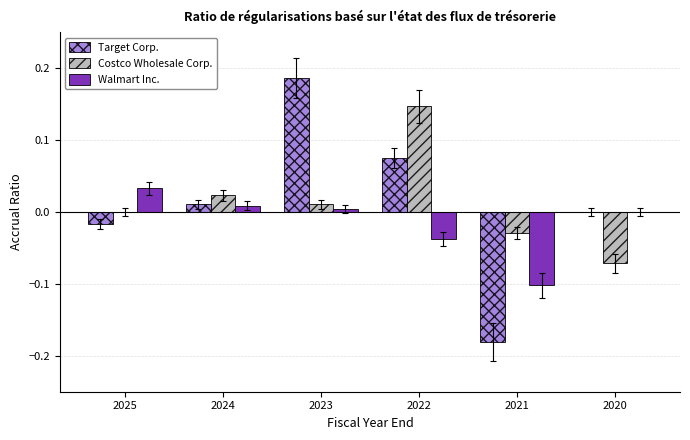

Between 2024 and 2023, which series saw the biggest shift?

Target Corp.